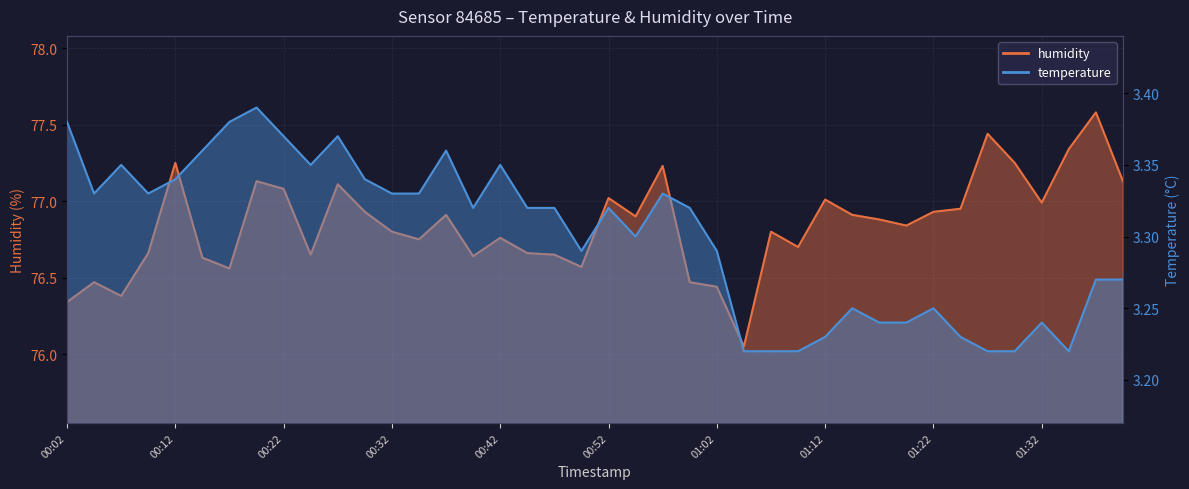

Is the value of humidity at 01:07 greater than the value of temperature at 01:19?

Yes